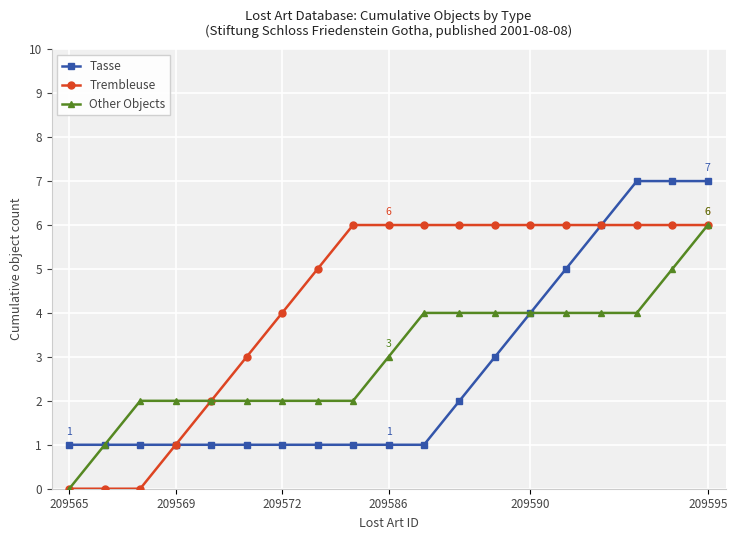

What is the greatest value displayed?

7